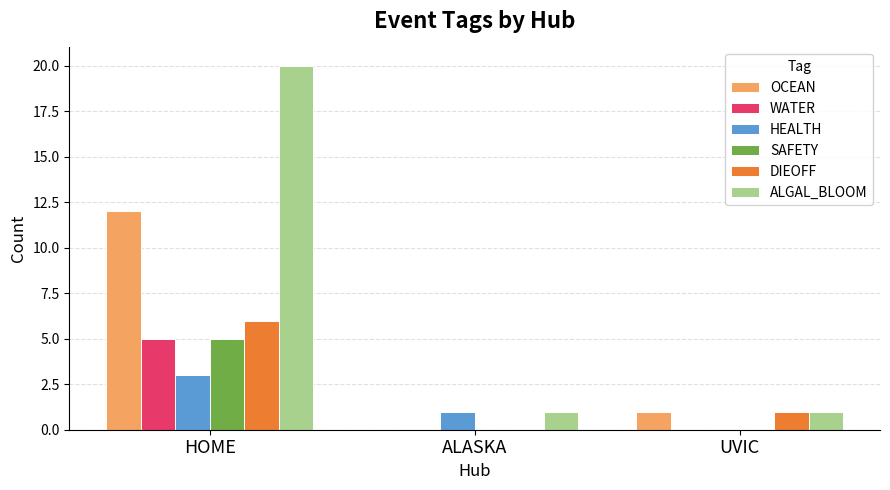

Reading left to right, transcribe all the data shown in this chart.

OCEAN: HOME=12	ALASKA=0	UVIC=1
WATER: HOME=5	ALASKA=0	UVIC=0
HEALTH: HOME=3	ALASKA=1	UVIC=0
SAFETY: HOME=5	ALASKA=0	UVIC=0
DIEOFF: HOME=6	ALASKA=0	UVIC=1
ALGAL_BLOOM: HOME=20	ALASKA=1	UVIC=1